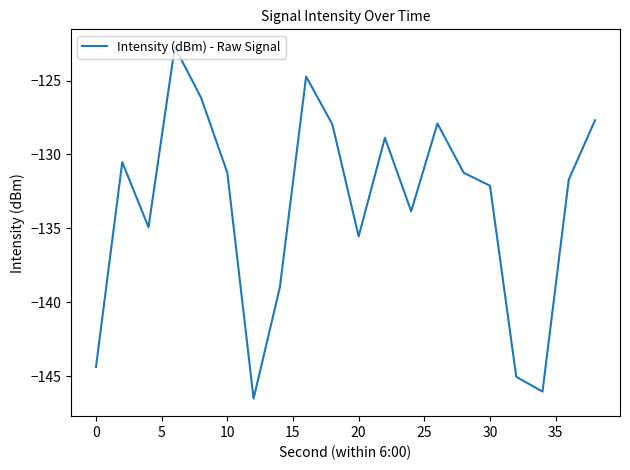

How many series are shown in this chart?

1